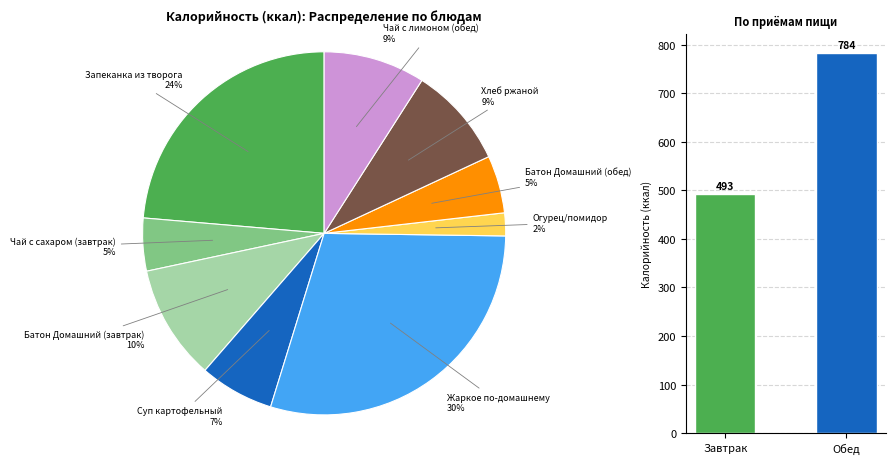

Does Завтрак account for over 50% of the chart?

No